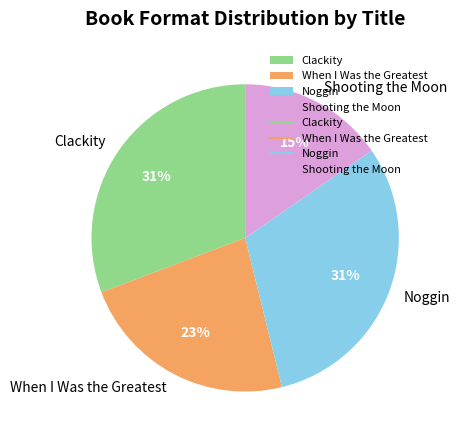

True or false: Noggin accounts for 31% of the total.

True